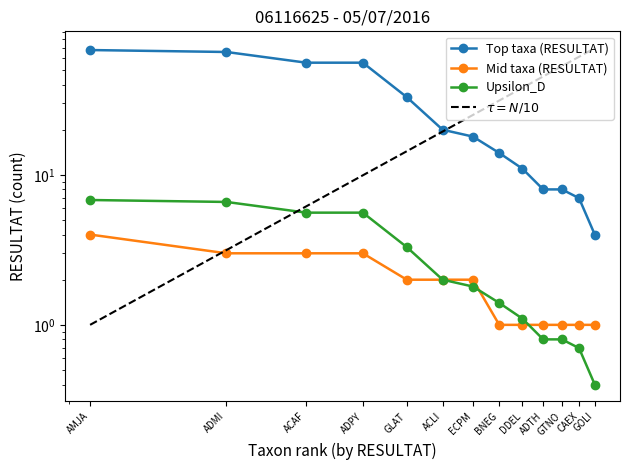

Is the value of Top taxa (RESULTAT) at ECPM greater than the value of Reference N/10 at ACAF?

Yes